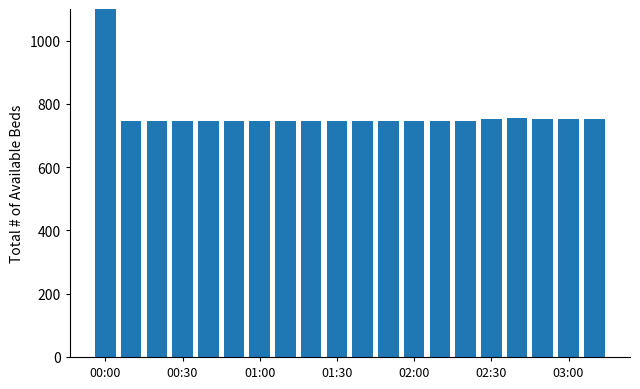

At which category does the chart reach its minimum across all series?

01:00